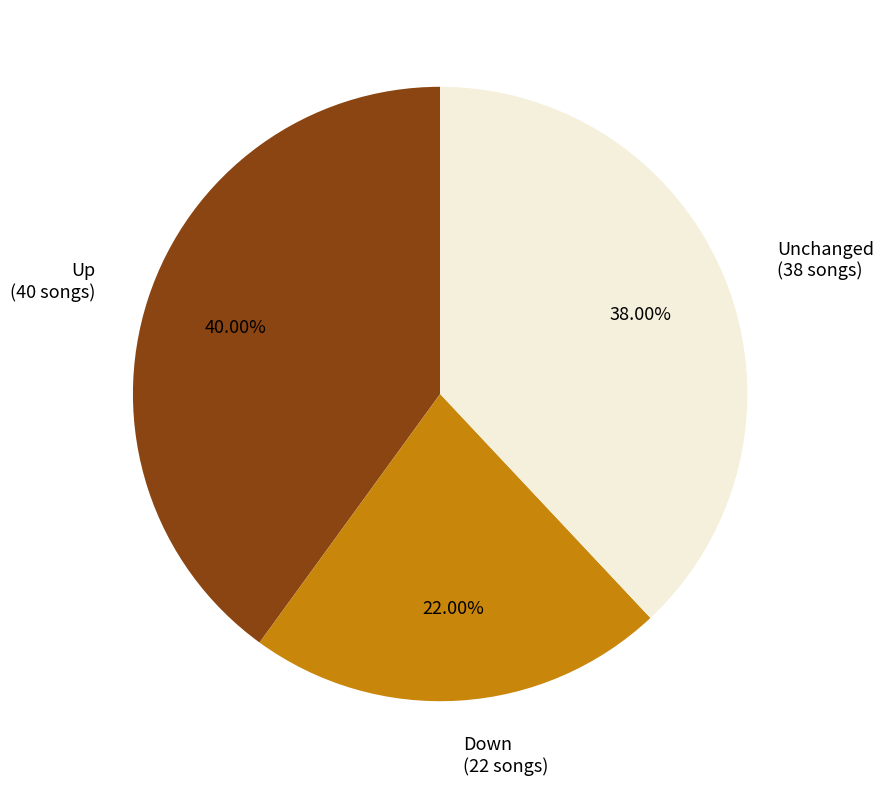

Rank the categories by value from highest to lowest.

Up (40 songs), Unchanged (38 songs), Down (22 songs)